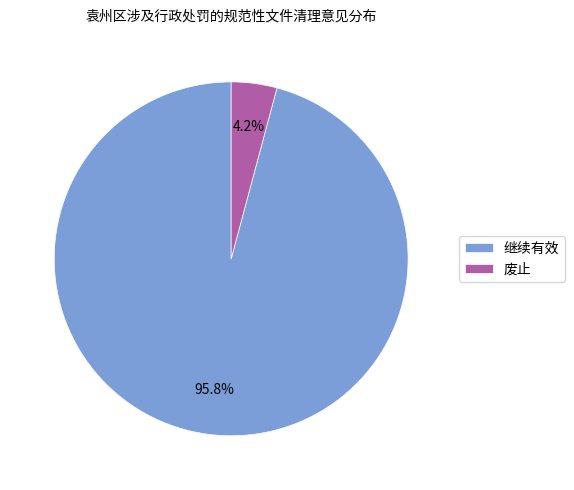

Count the number of slices in the pie.

2